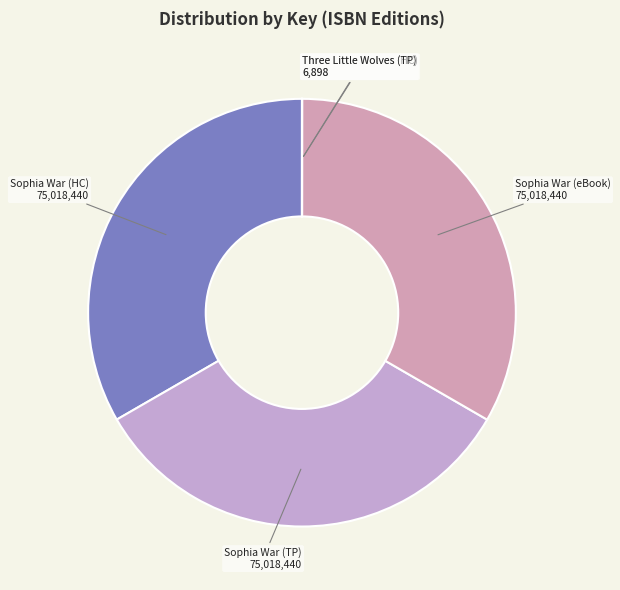

Is there any slice that represents more than half of the pie?

No